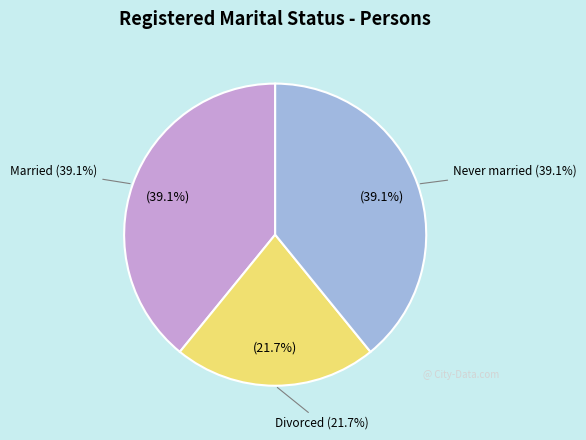

Does Never married represent more than half of the total?

No